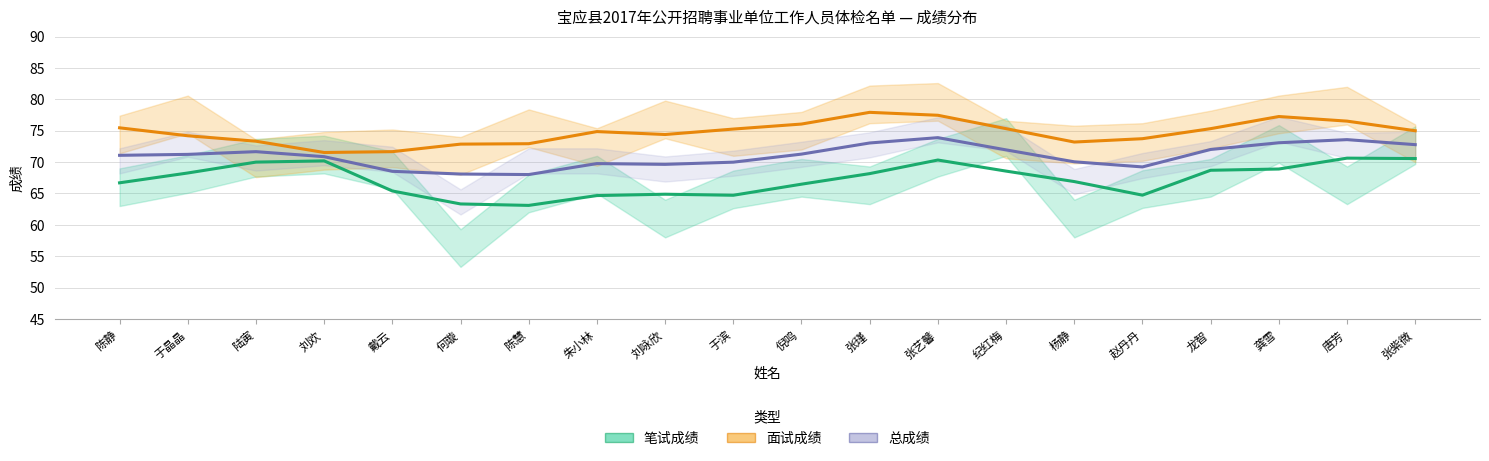

What position from the right is 朱小林?

13